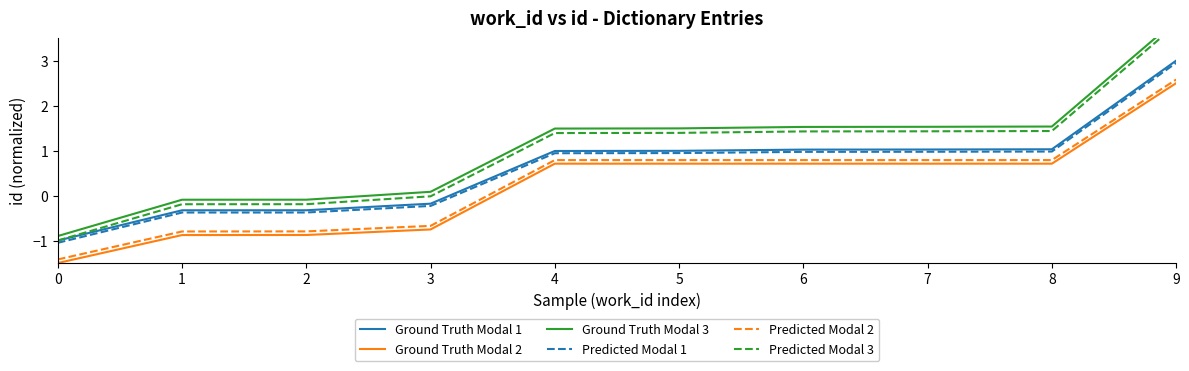

Between 9 and 5, which is larger?

9